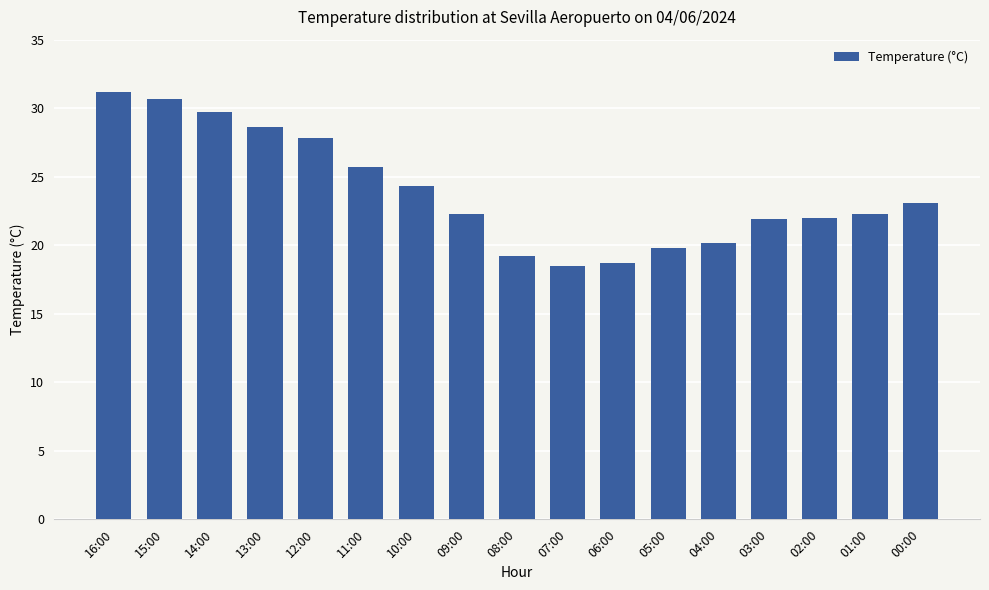

What is the average value?

23.9